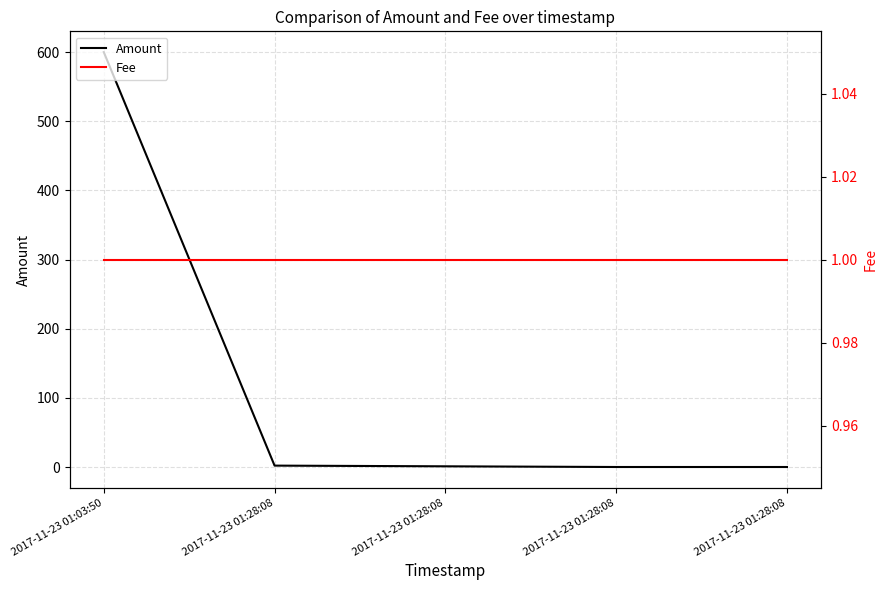

What is the sum of all Amount values?

603